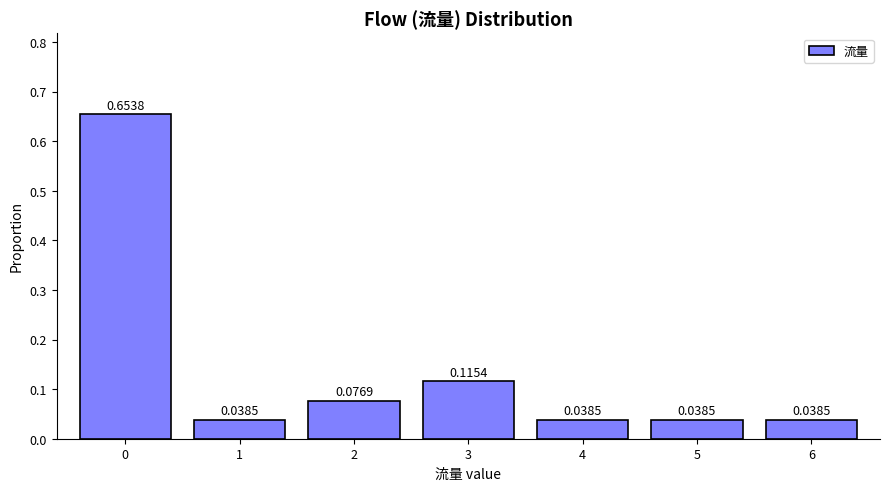

What is the sum of all values?

1.0